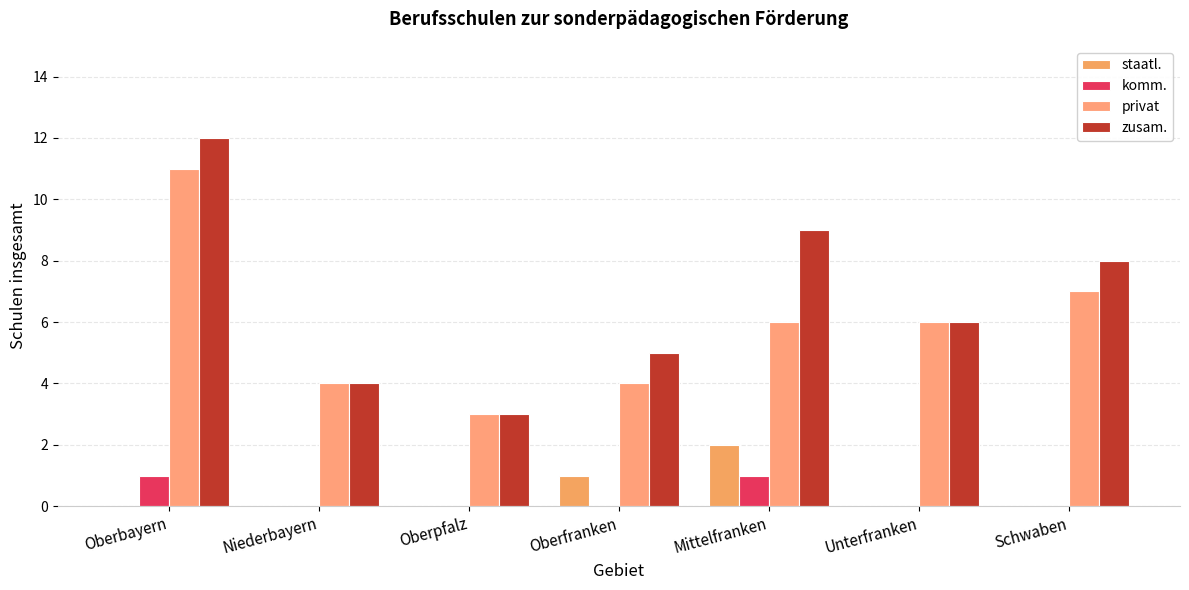

Where is privat nearest to the value 7?

Schwaben